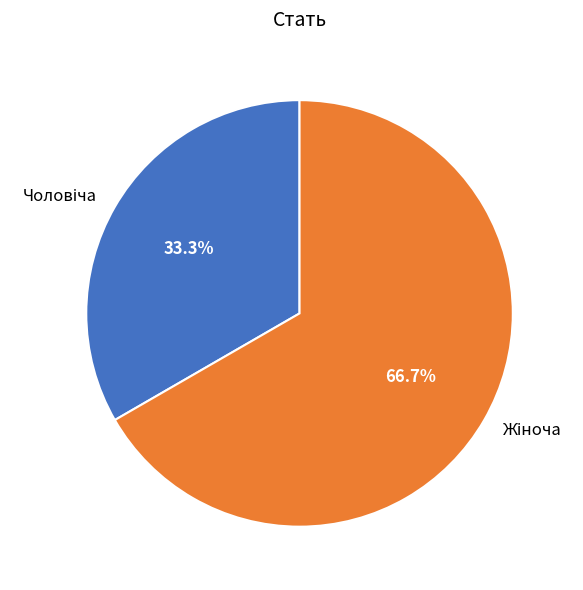

Is there a majority slice in this chart?

Yes